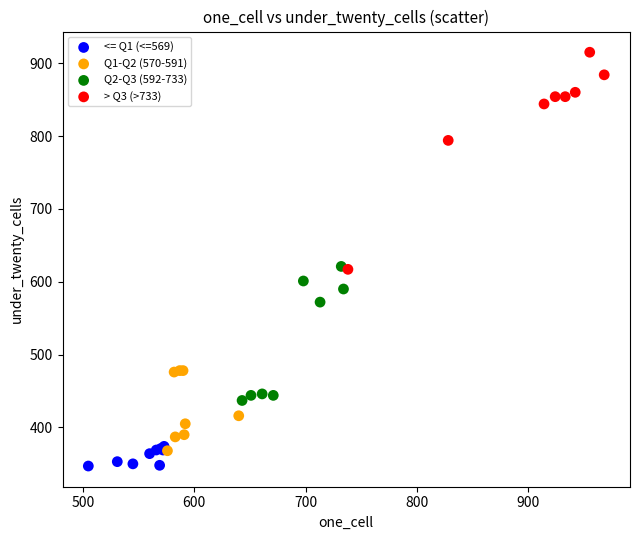

Which series has the largest Y range (max minus min)?

> Q3 (>733)